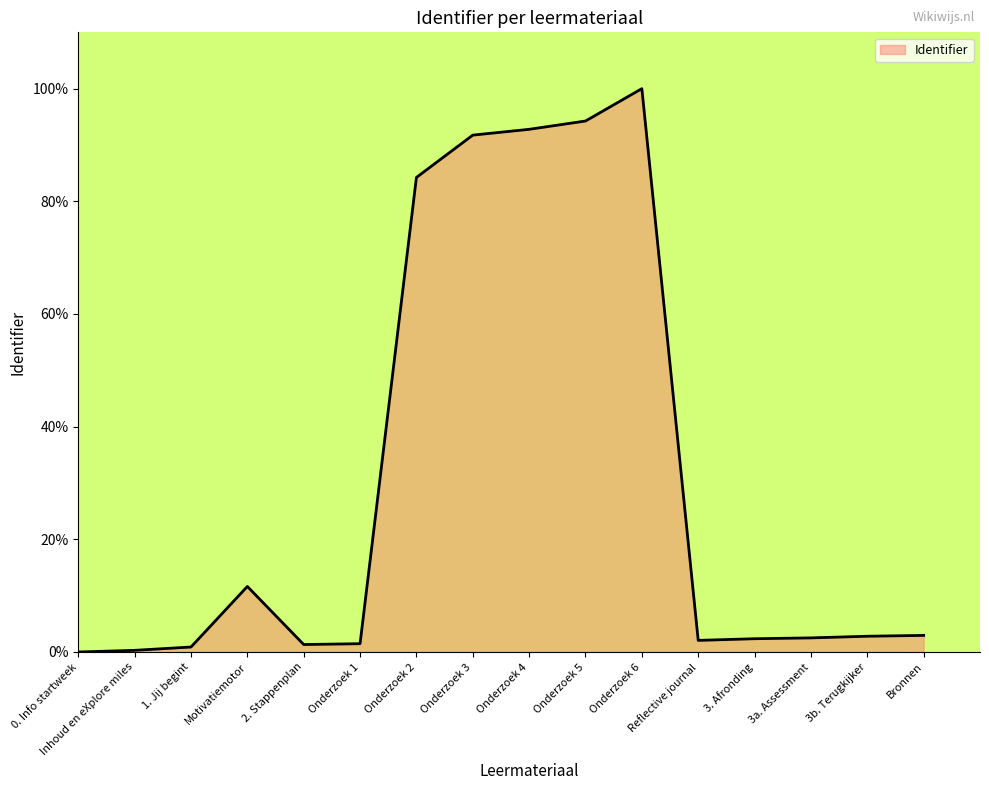

The chart shows a value of 11.6 at Motivatiemotor. True or false?

True